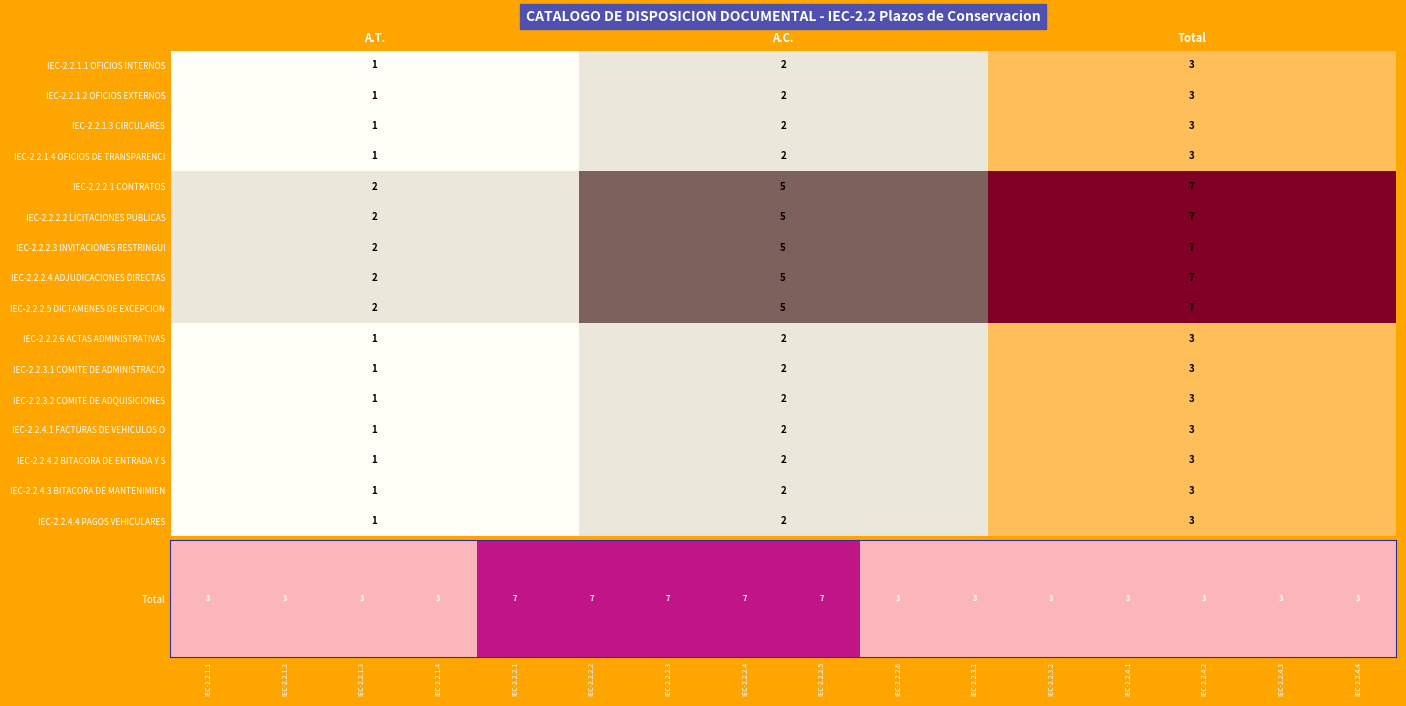

What is the approximate value of IEC-2.2.1.3 CIRCULARES at A.T.?

1